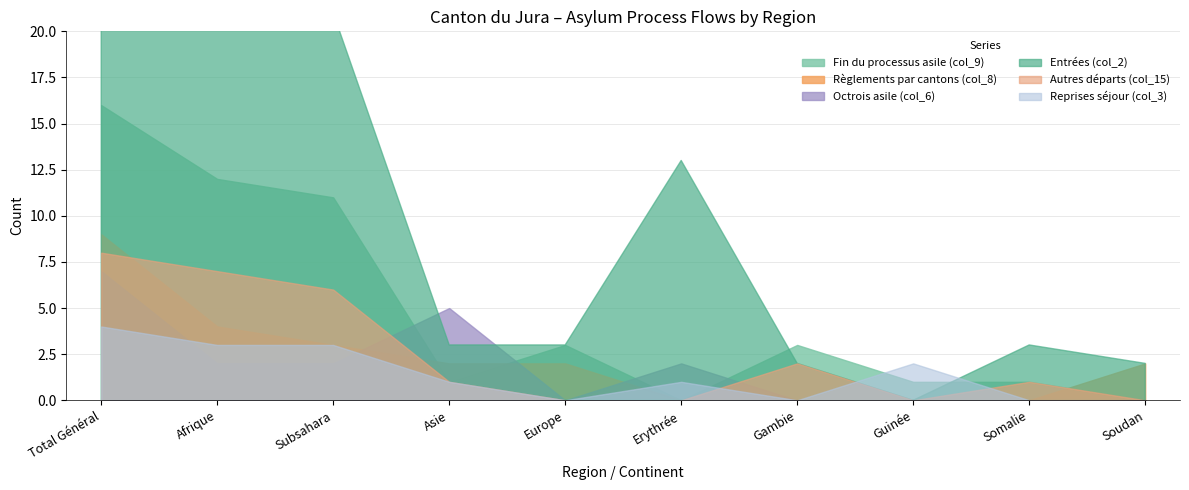

Which series changed the most between Subsahara and Erythrée?

Fin du processus asile (col_9)